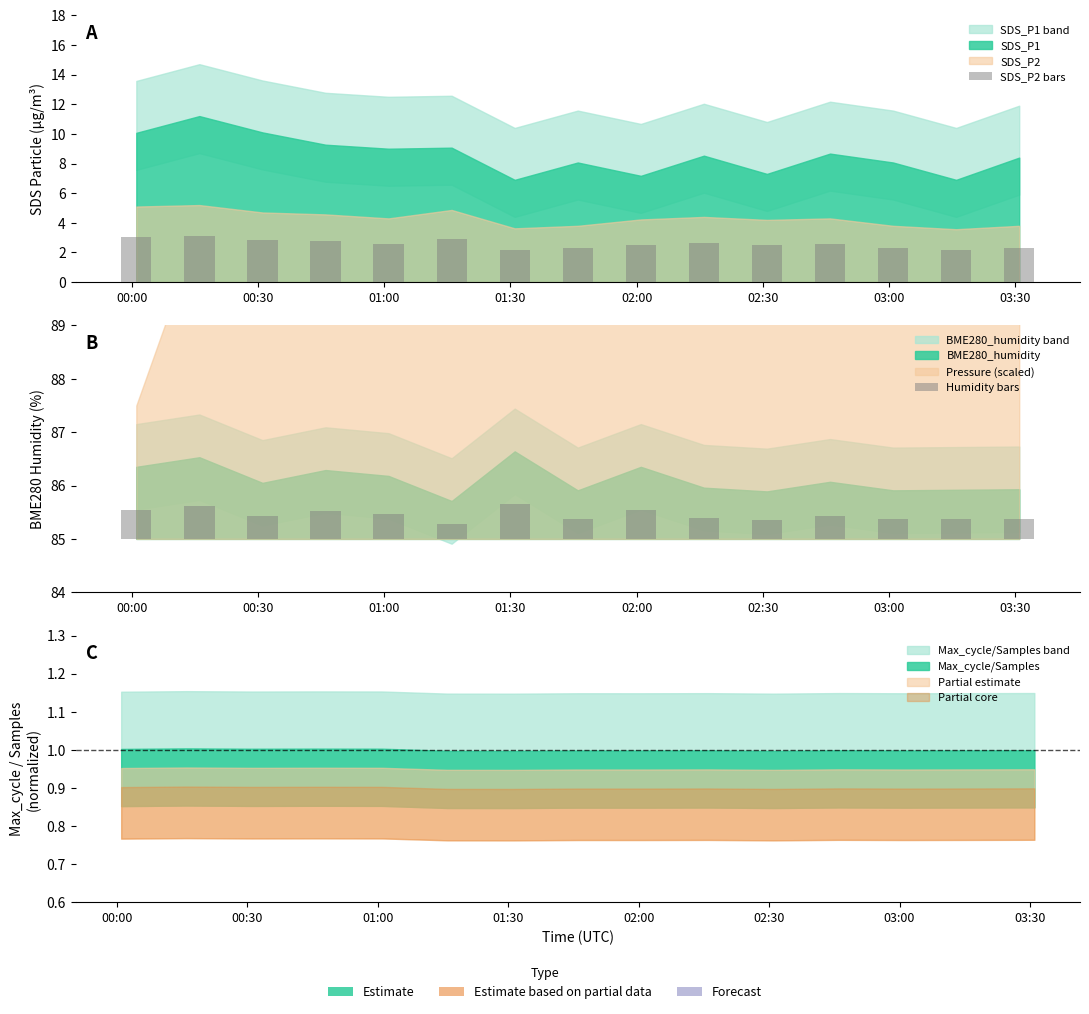

What is the spread (max minus min) of values at 02:30?

2.6